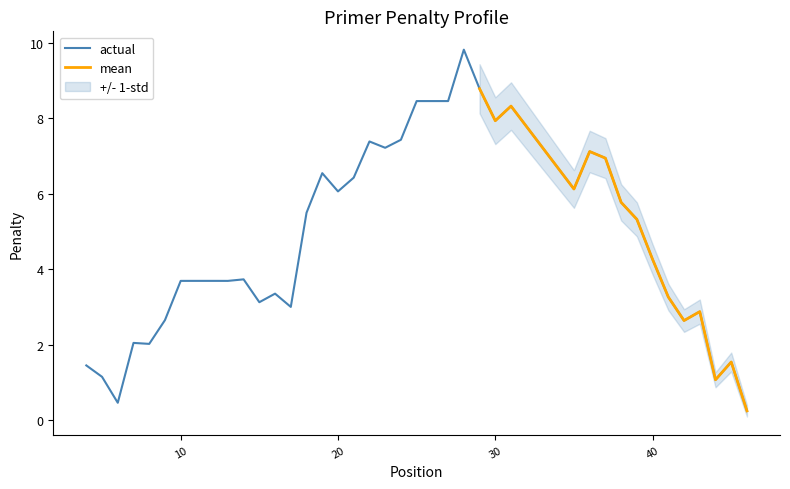

What are all the series names shown in the legend?

actual, mean, std